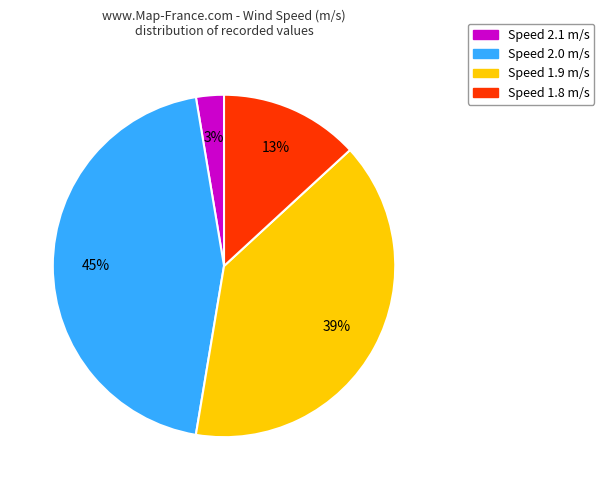

What is the smallest slice in the pie chart?

Speed 2.1 m/s